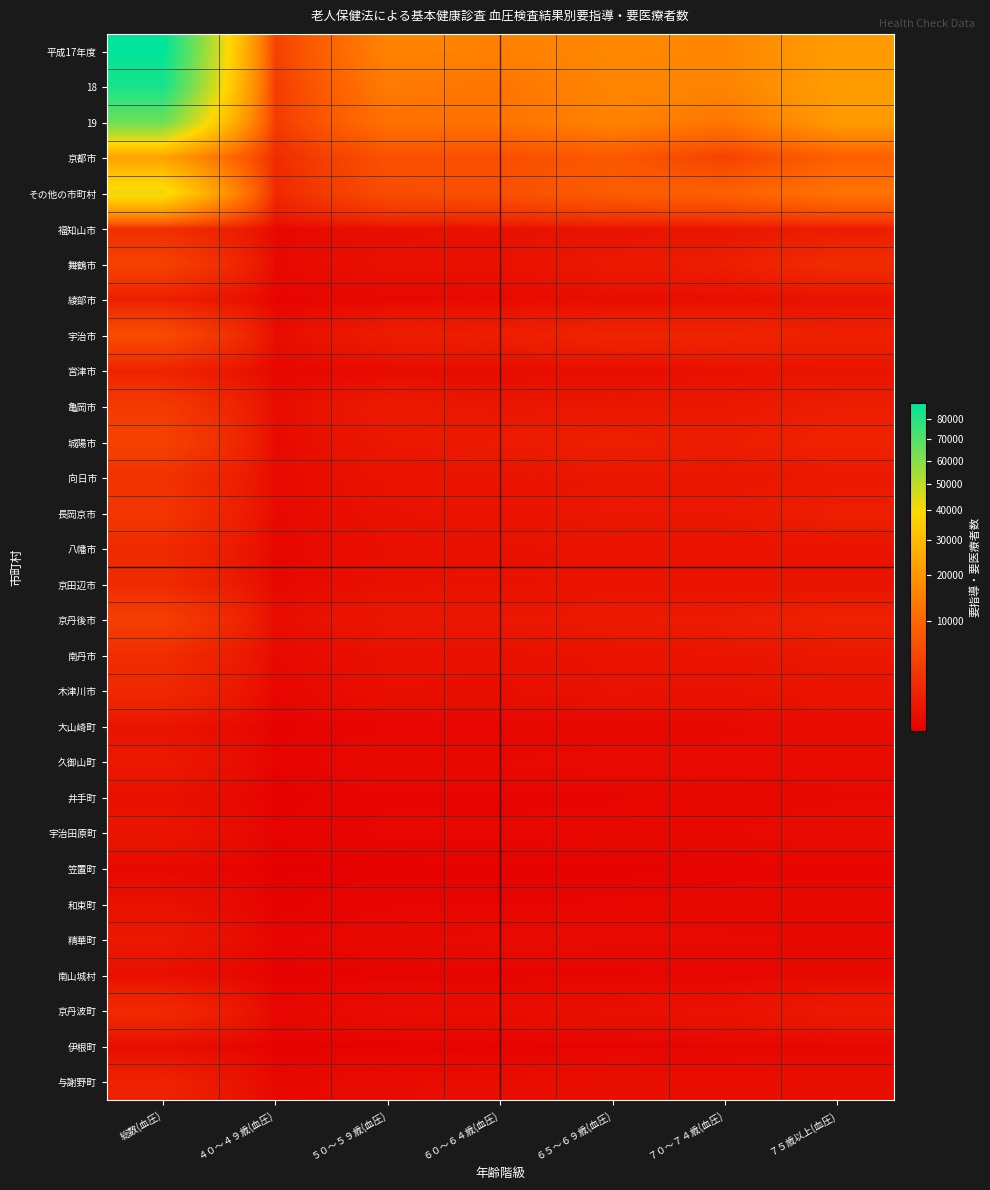

Count the number of data series in this chart.

30